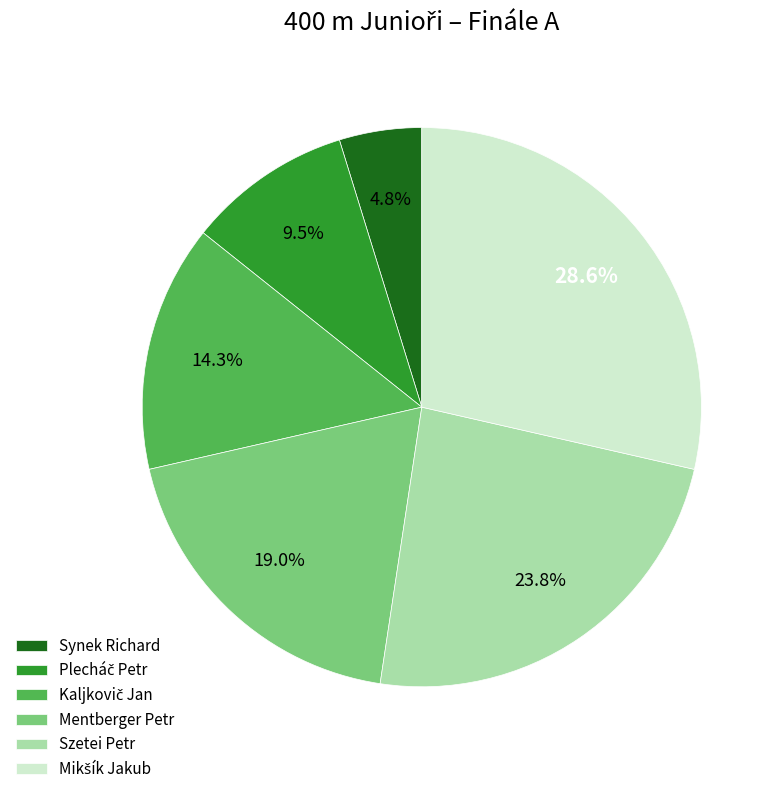

Is there any slice that represents more than half of the pie?

No